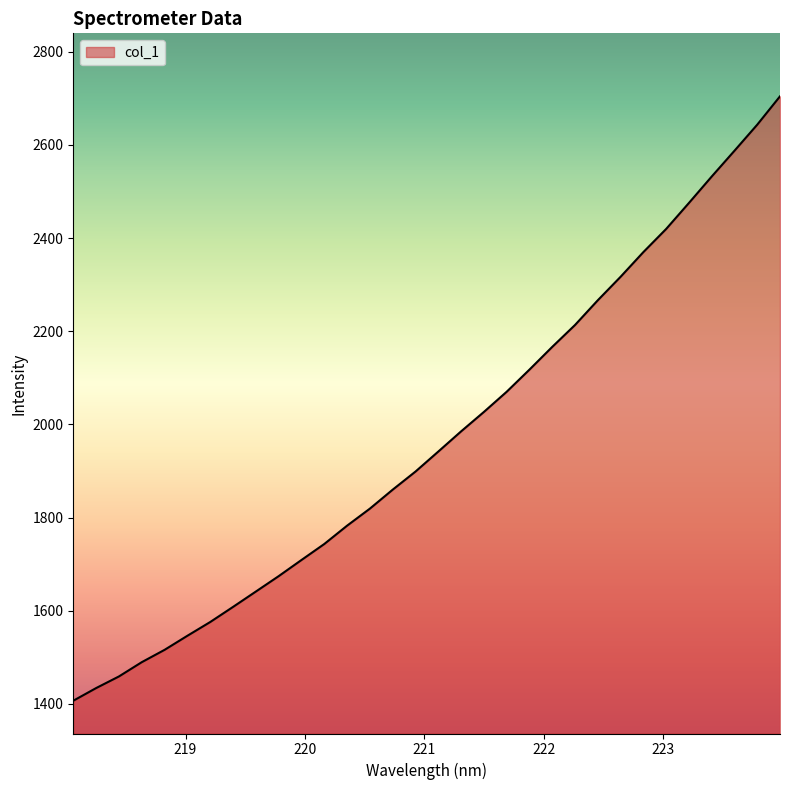

True or false: the data has more than 0 interior local peaks.

False